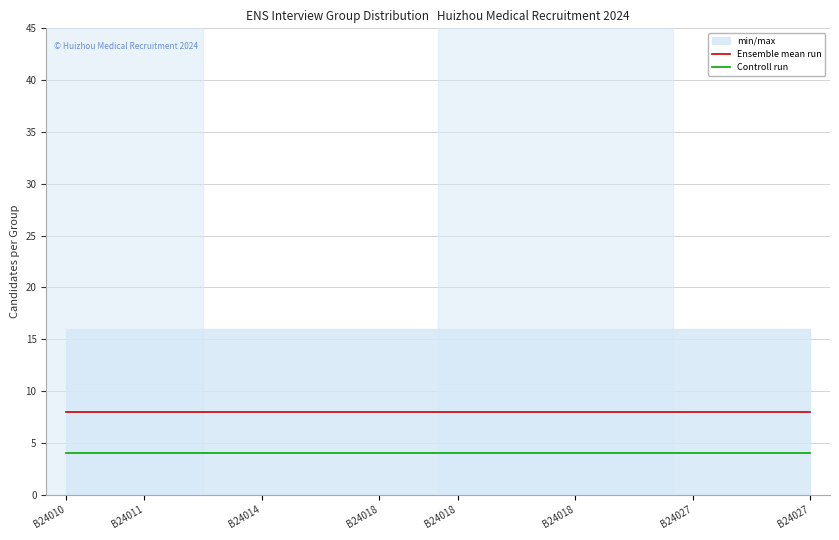

What is the total value across all series at 17?

12